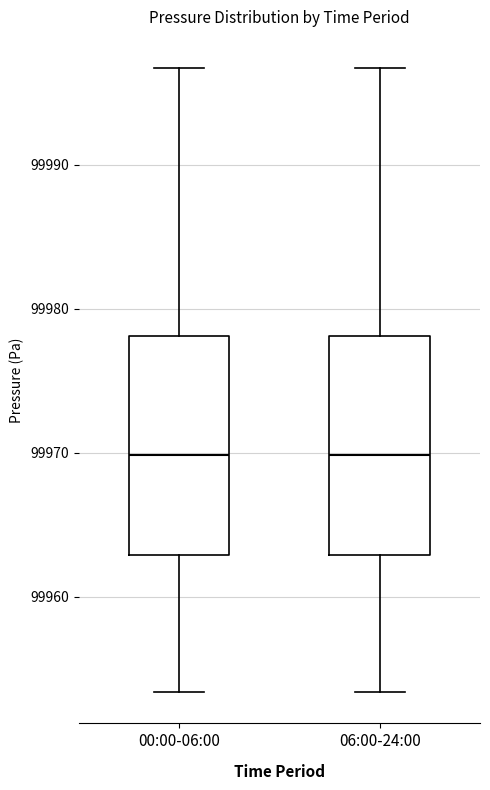

Where is the upper edge of the box for 06:00-24:00 on the y-axis? The values are not printed on the chart, so give them approximately, as read against the axis.

99978